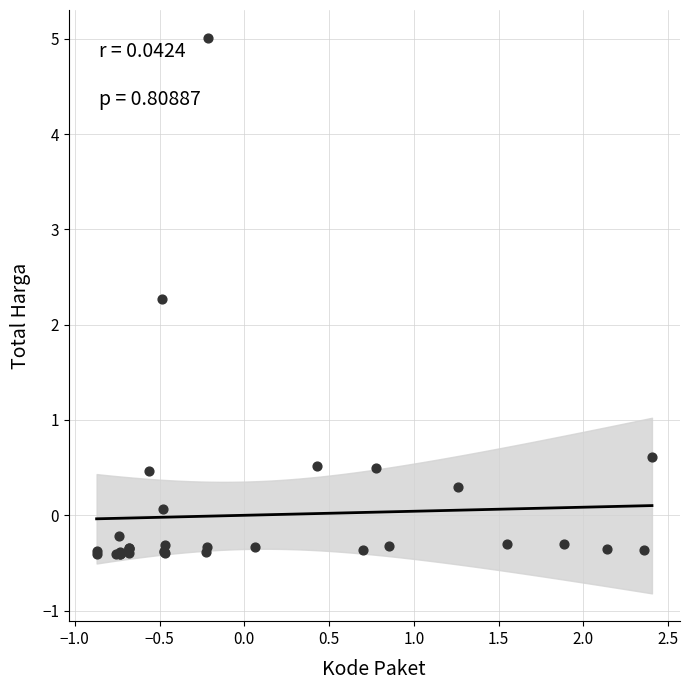

What Y value in the scatter plot is closest to 2?

2.3